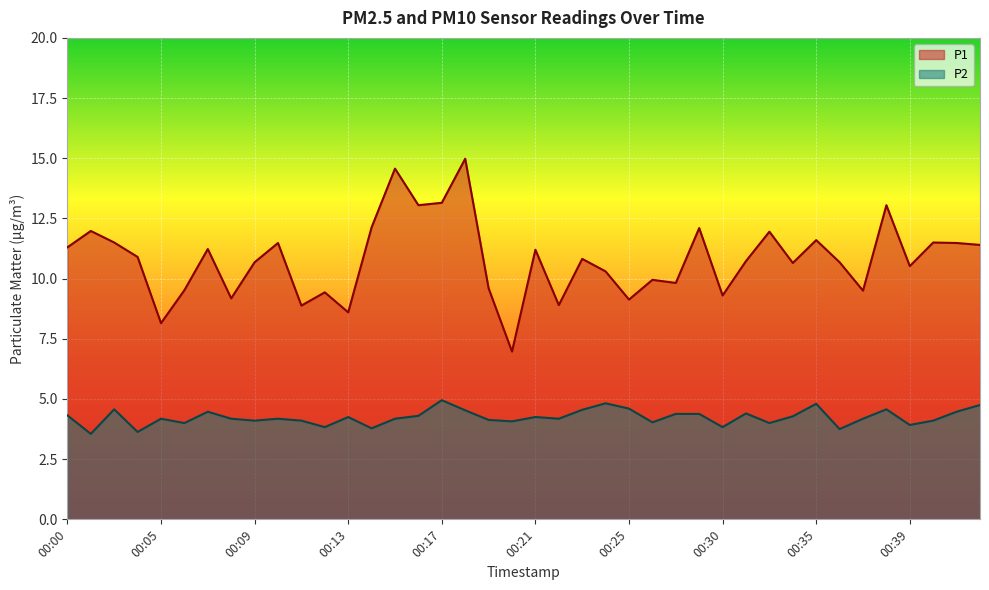

True or false: P2 and P1 intersect in this chart.

False